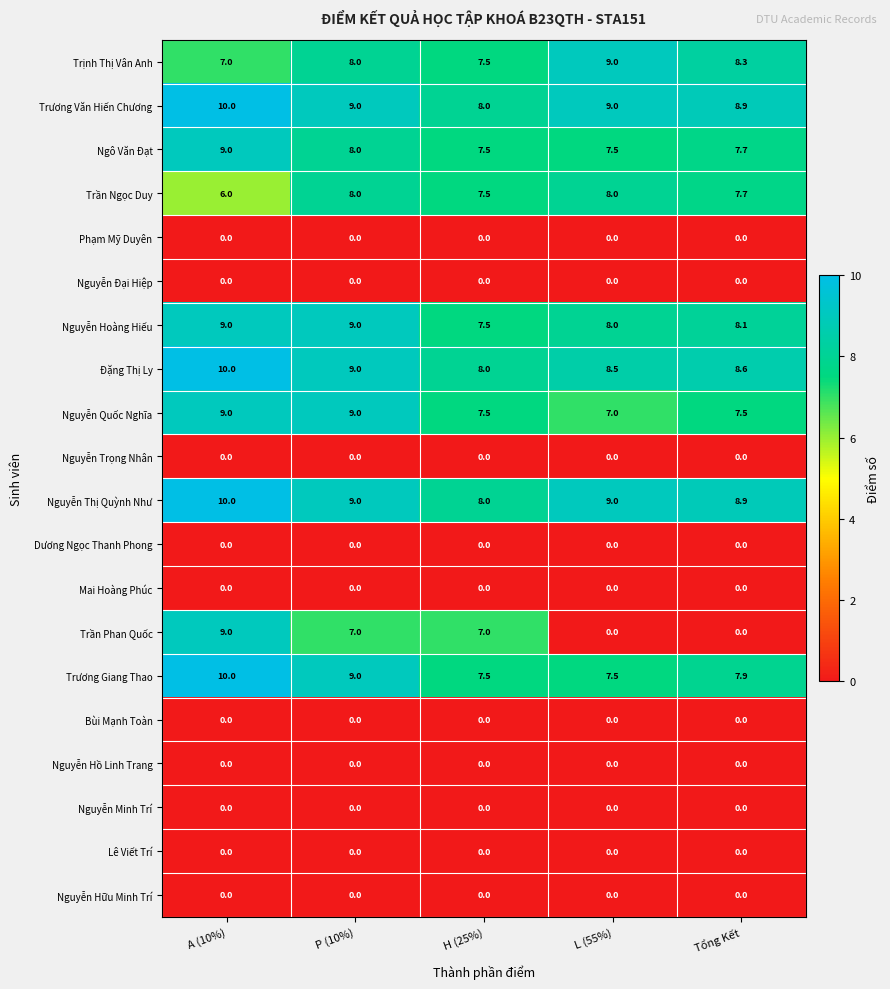

At which category is the sum across all series the highest?

A (10%)